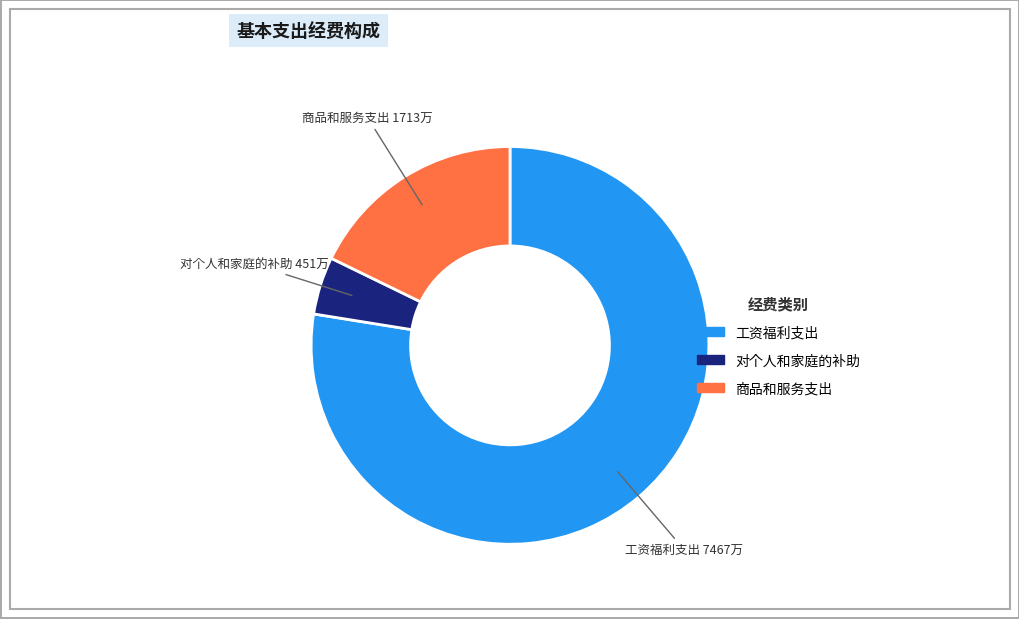

Is there a majority slice in this chart?

Yes